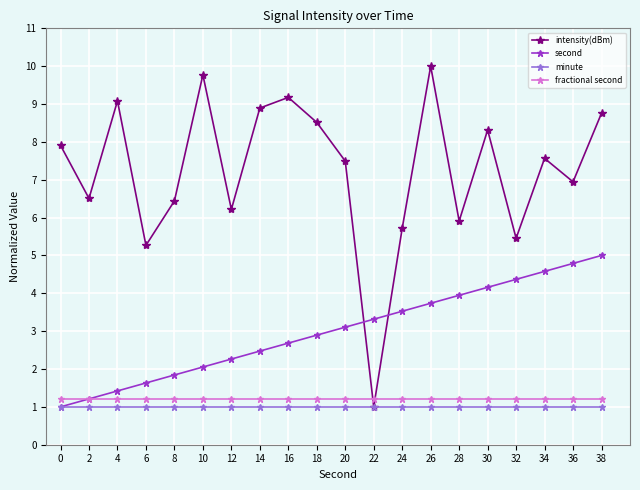

Which series has the largest total across all categories?

intensity(dBm)